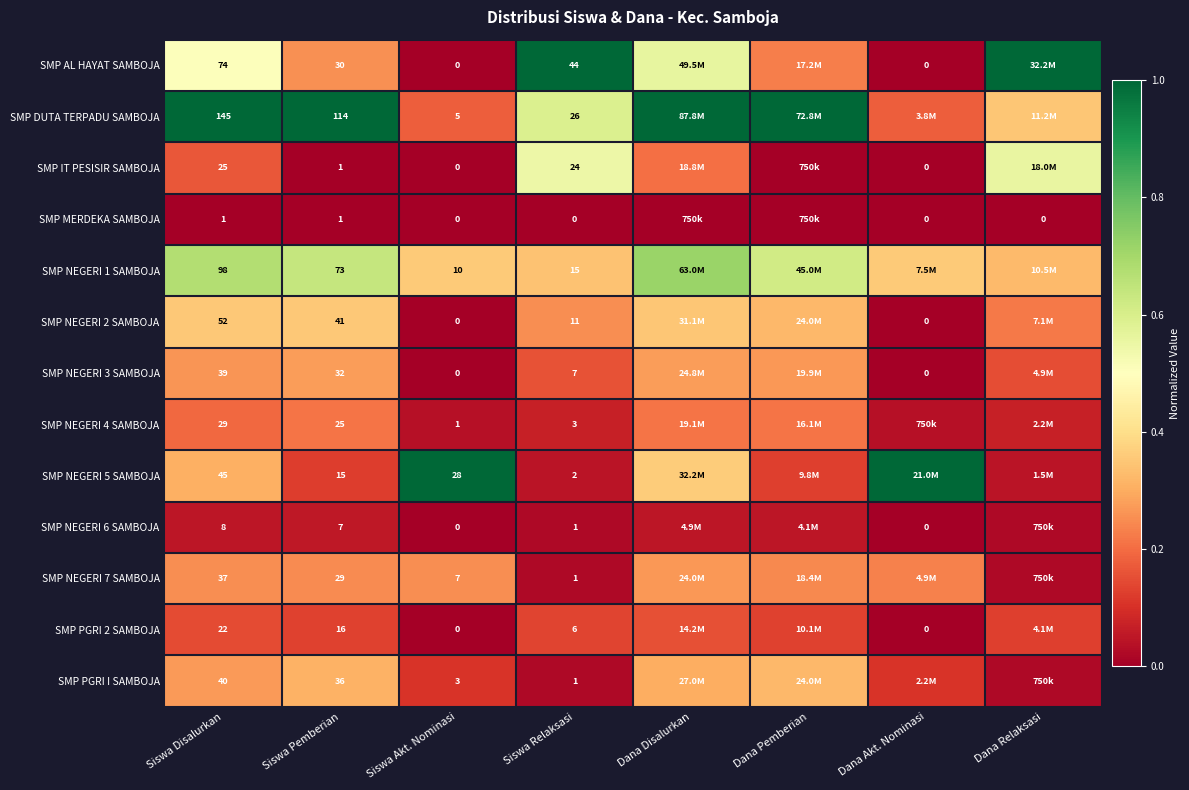

Where is SMP PGRI 2 SAMBOJA nearest to the value 0?

Siswa Akt. Nominasi